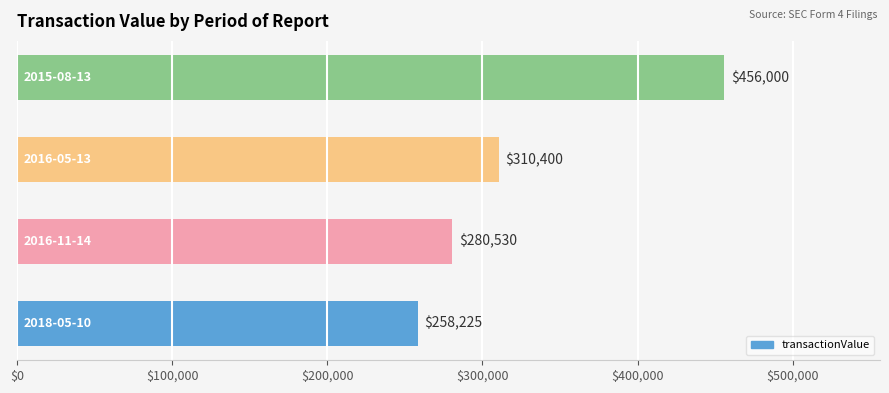

Reading top to bottom, transcribe all the data shown in this chart.

456000	310400	280530	258225